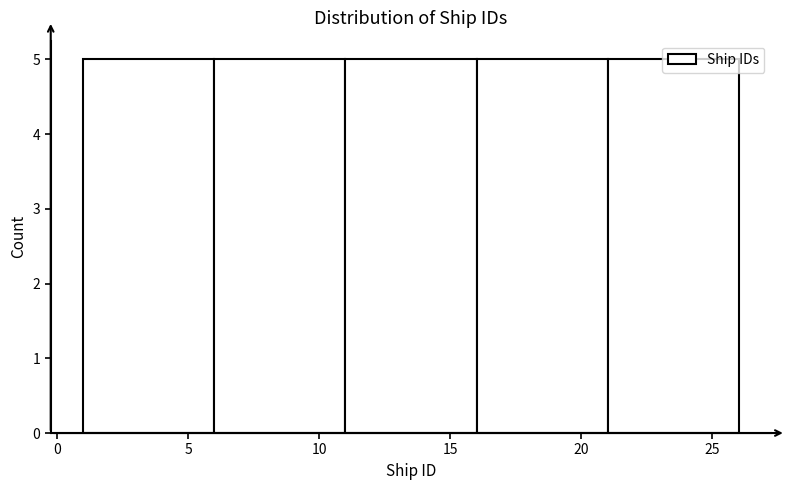

Reading left to right, transcribe this chart: for each bar, give the range it covers on the x-axis and its height. The values are not printed on the chart, so give them approximately, as read against the axis.

1 to 6: 5
6 to 11: 5
11 to 16: 5
16 to 21: 5
21 to 26: 5